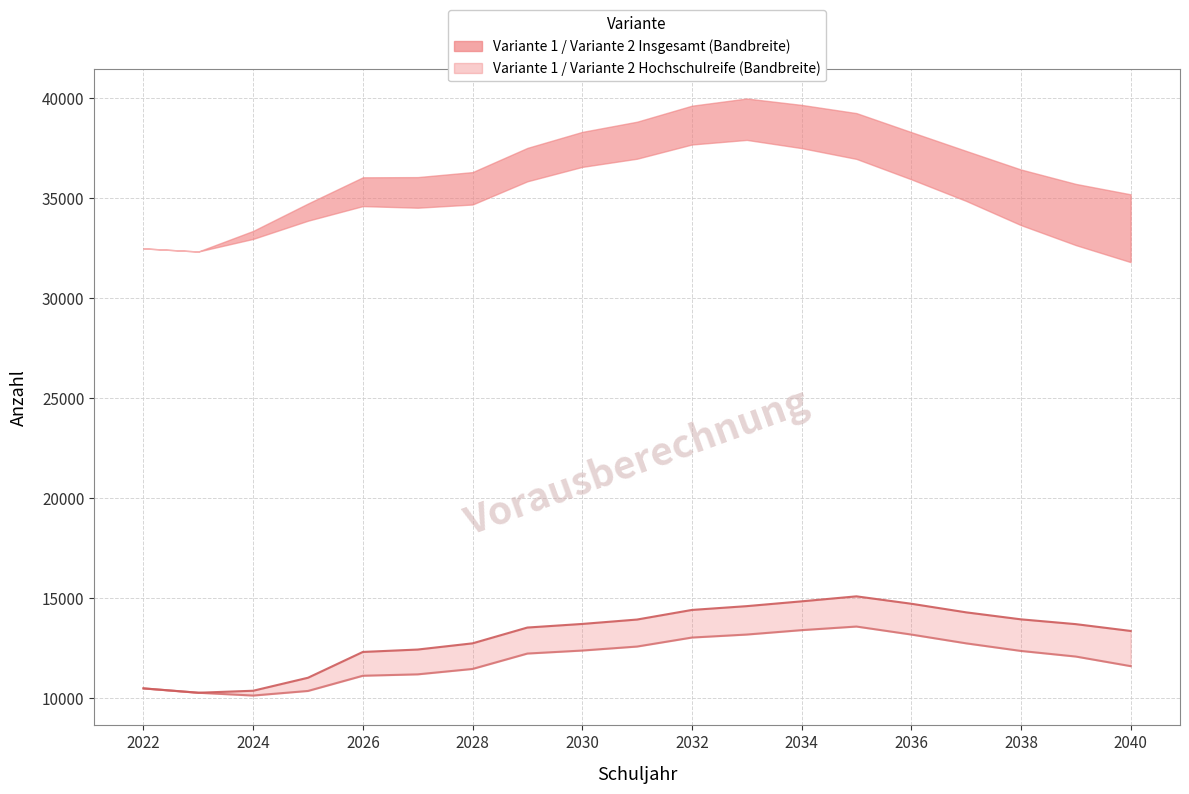

What is the average value of the Variante 2 - Davon mit allgemeiner Hochschulreife series?

11966